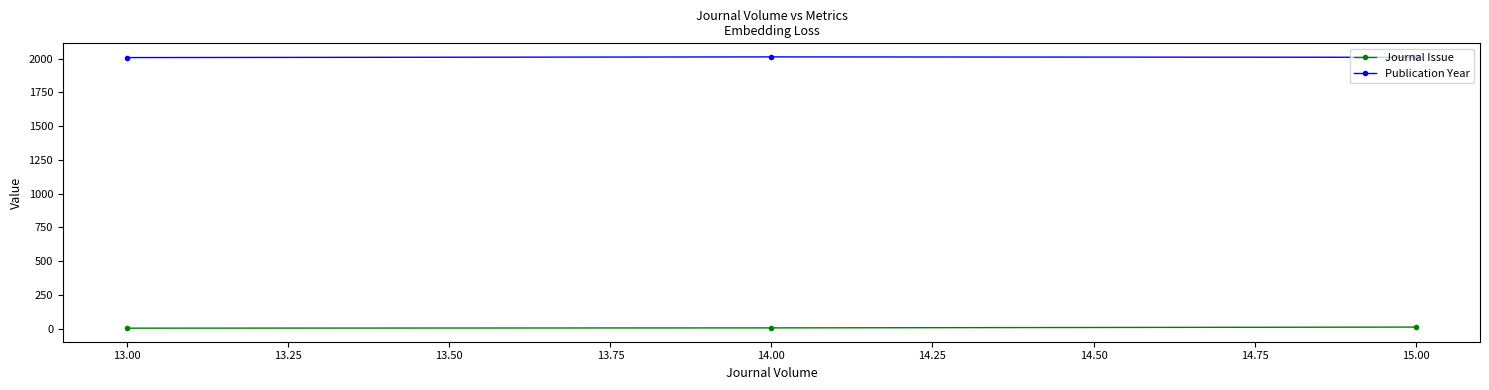

What are all the series names shown in the legend?

Journal Issue, Publication Year